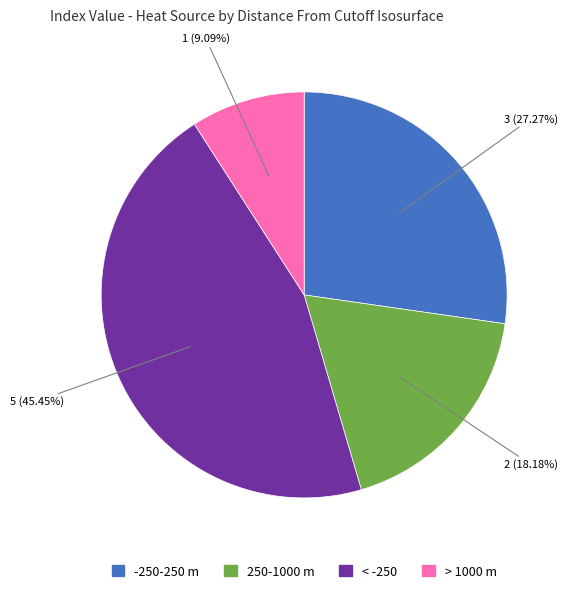

Which slice is the largest?

< -250